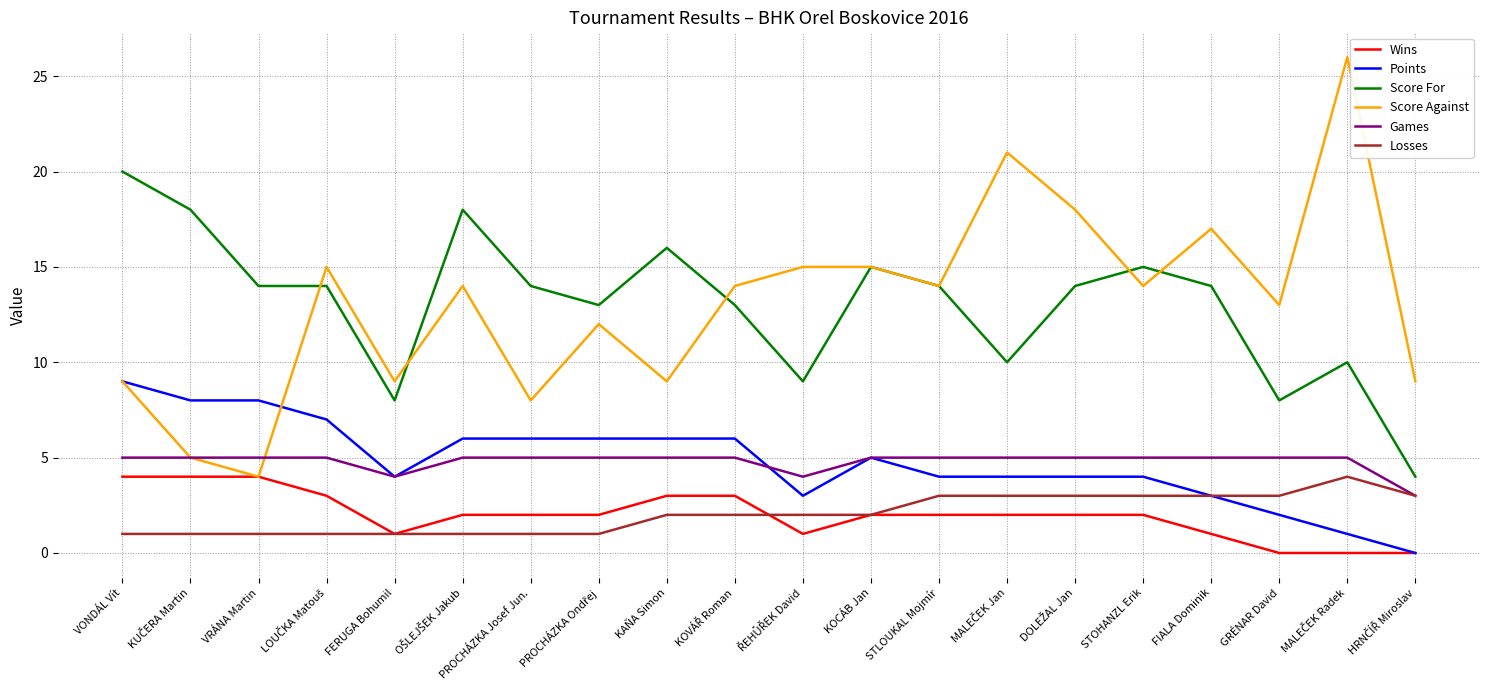

True or false: Score Against has a value of 6 at VRÁNA Martin.

False